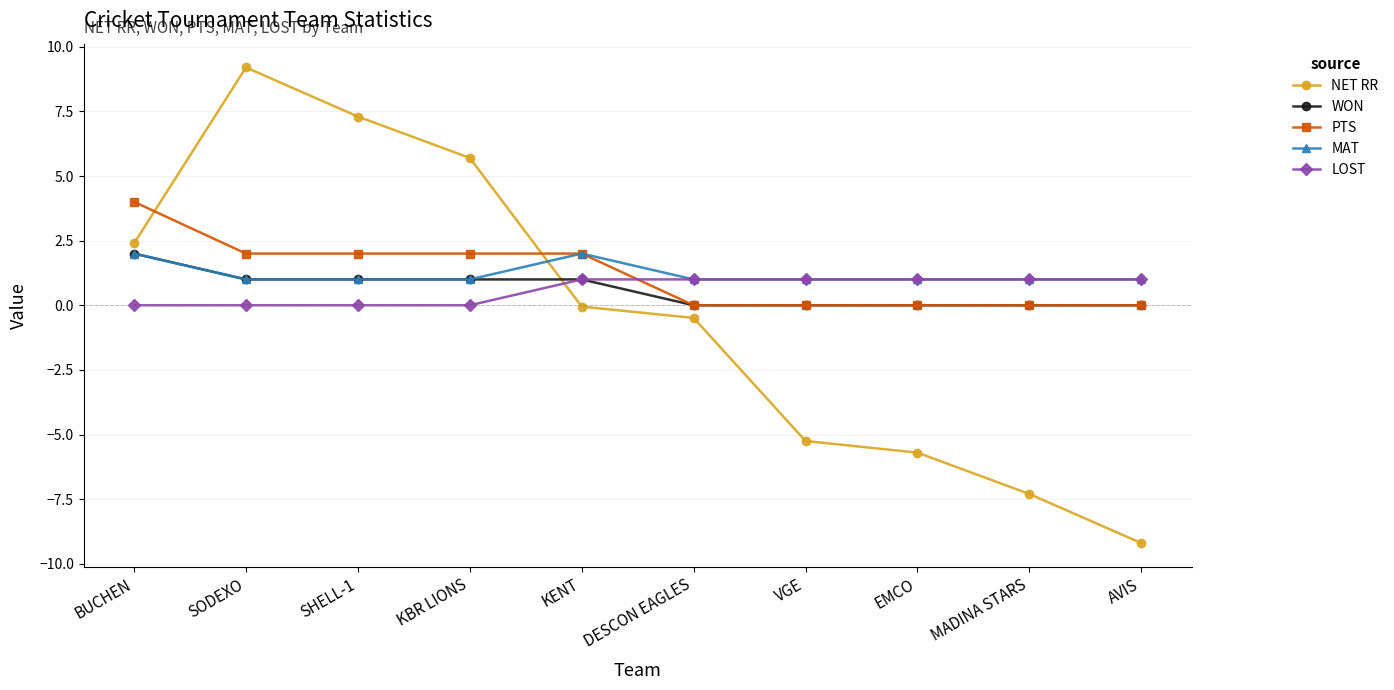

How many LOST values are between 0 and 1?

10